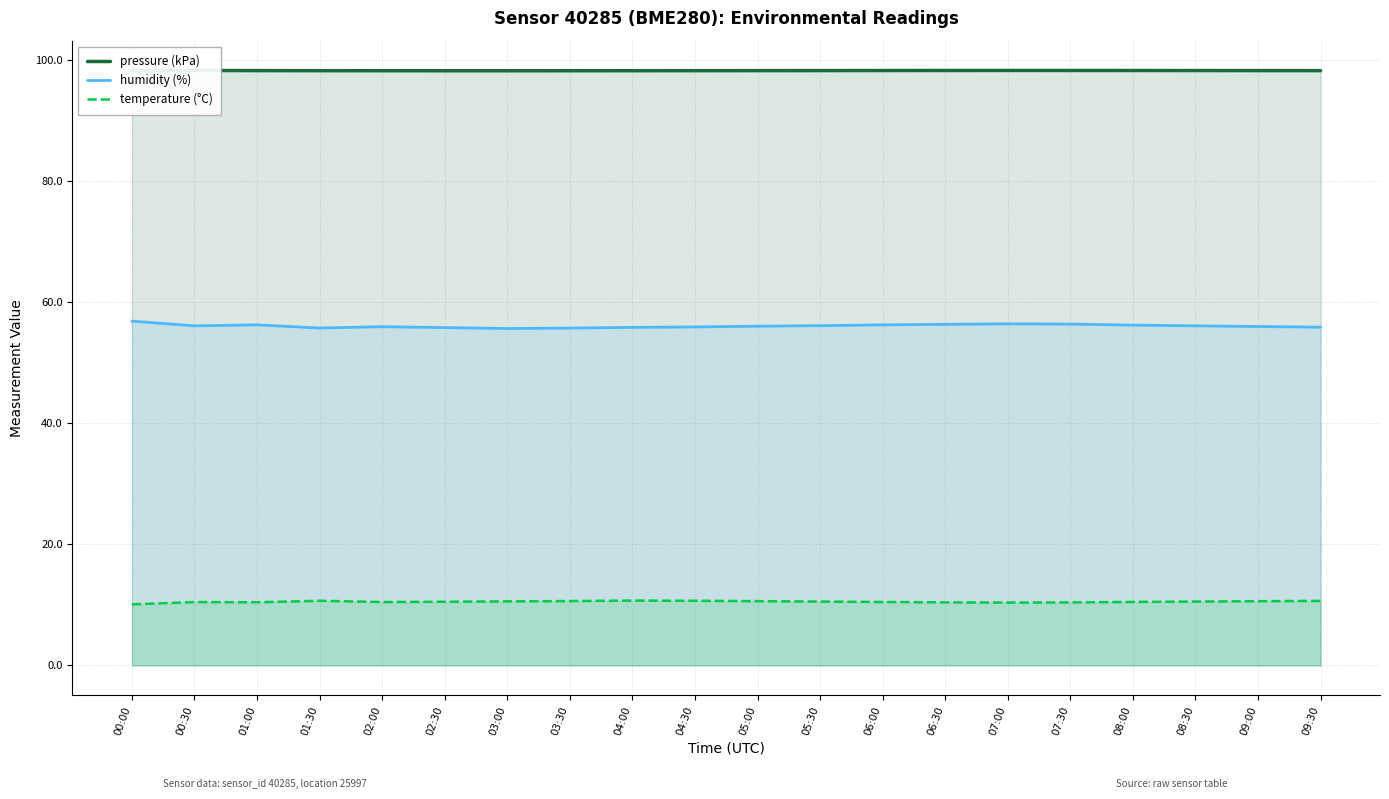

True or false: pressure (kPa) has a value of 98.2 at 03:00.

True